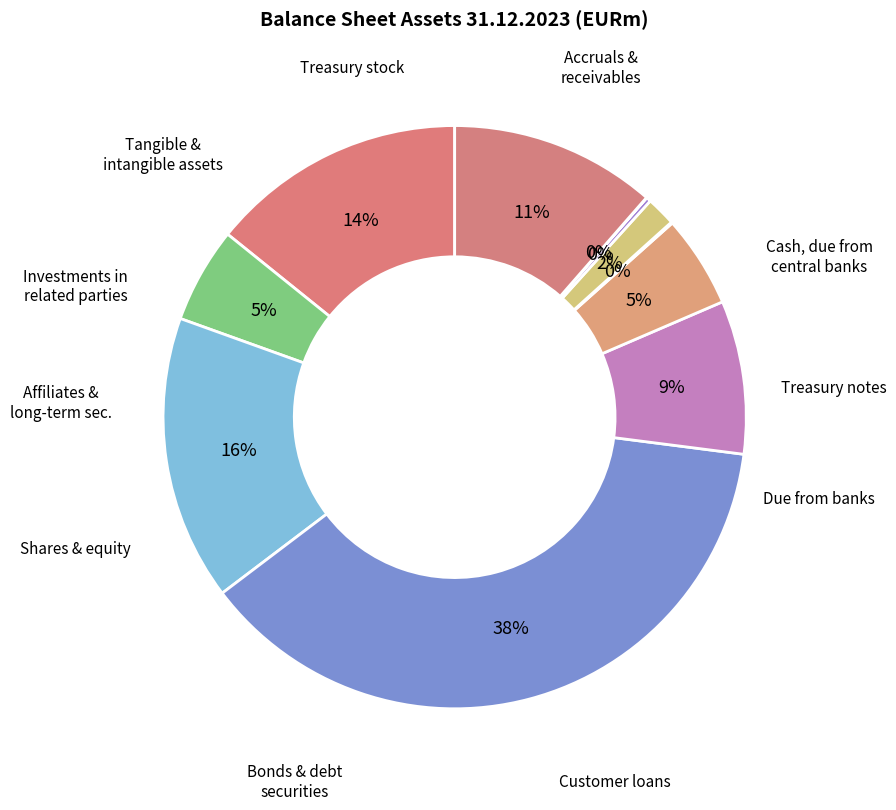

What is the smallest slice in the pie chart?

Treasury stock